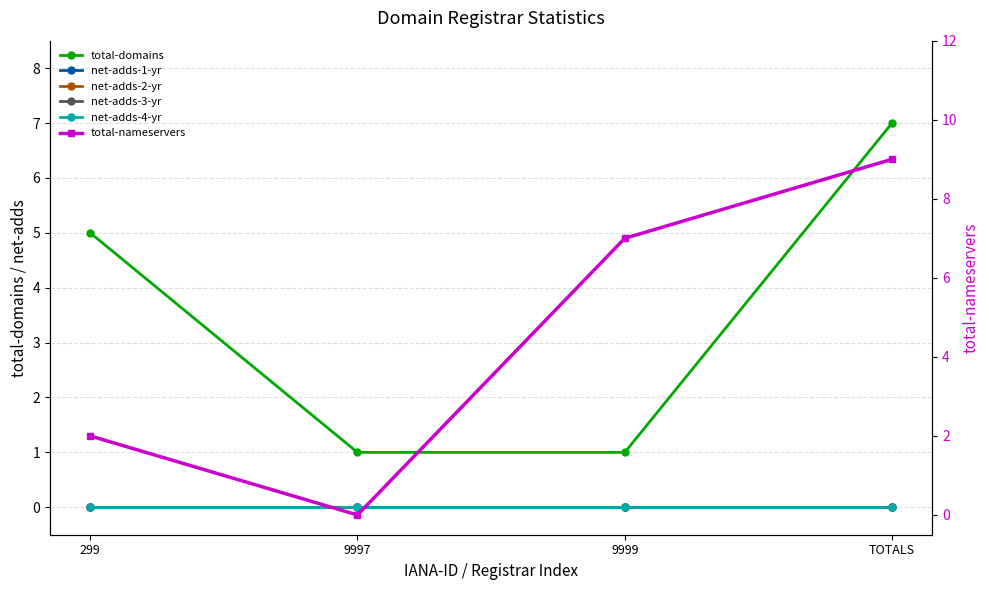

Count the total-nameservers values in the range 2 to 9.

3